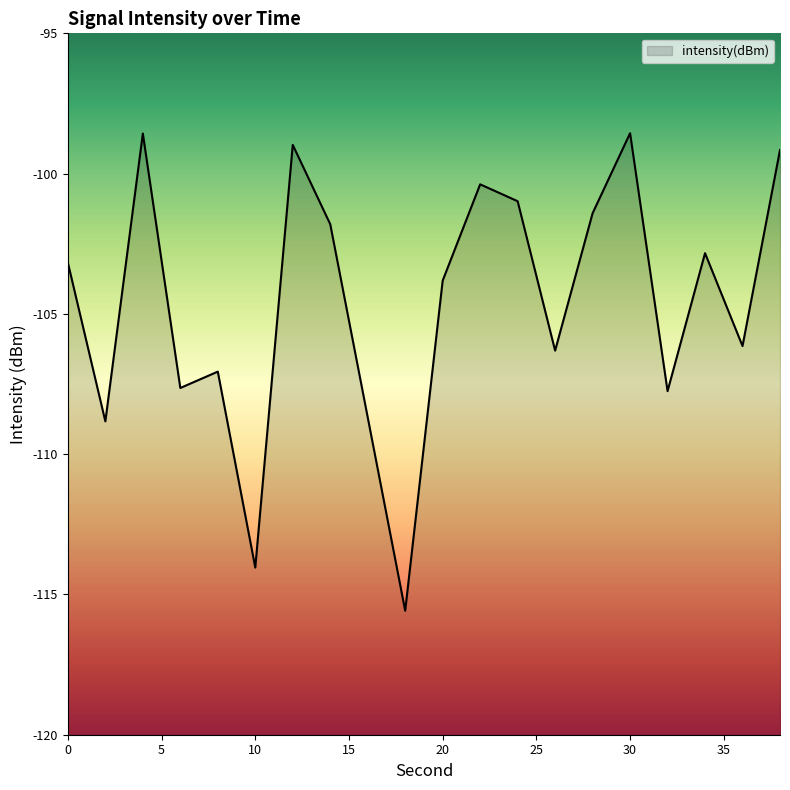

Which category has the highest value across all series?

30